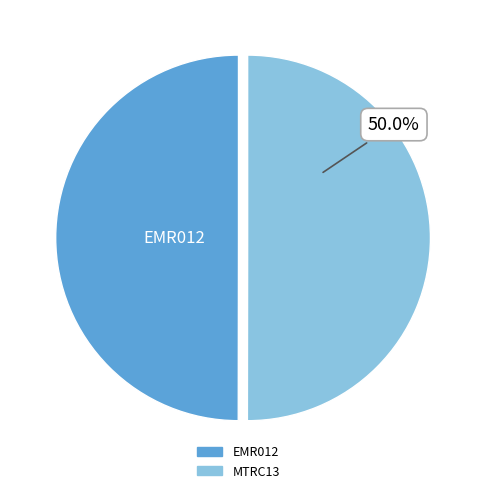

What is the ratio of the value at MTRC13 to the value at EMR012?

1.0